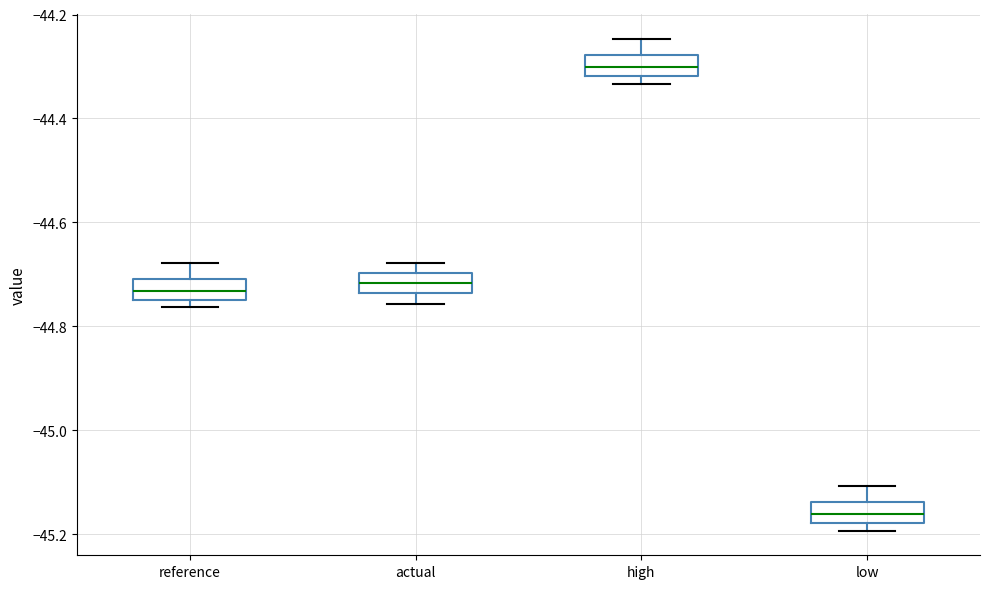

Reading left to right, transcribe this box plot: for each box, give where its median line is, the range the box spans, and where its two whiskers end, as read against the y-axis. The values are not printed on the chart, so give them approximately, as read against the axis.

reference: median -44.74 (inside the box), box -44.74 to -44.70, whiskers -44.76 to -44.68
actual: median -44.72, box -44.74 to -44.70, whiskers -44.76 to -44.68
high: median -44.30, box -44.32 to -44.28, whiskers -44.34 to -44.24
low: median -45.16, box -45.18 to -45.14, whiskers -45.20 to -45.10